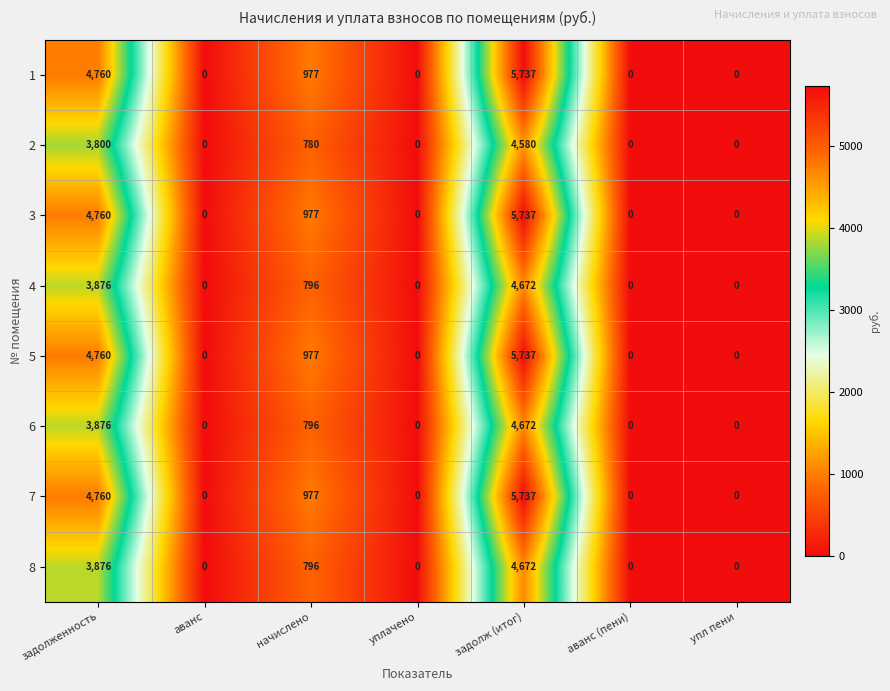

What is the difference between the 4 values at задолж (итог) and задолженность?

796